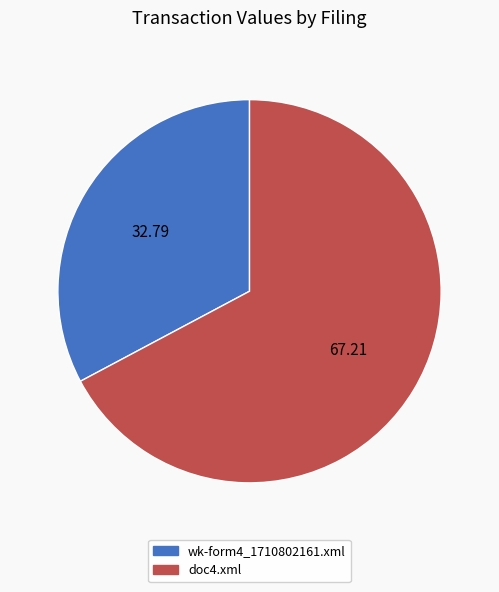

What is the ratio of the value at wk-form4_1710802161.xml to the value at doc4.xml?

0.5